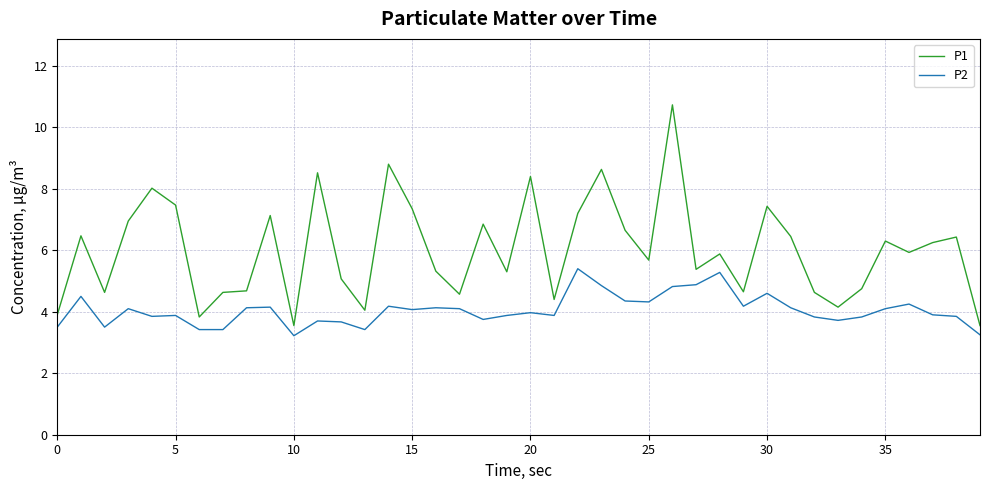

Rank the series by their maximum value, from highest to lowest.

P1, P2